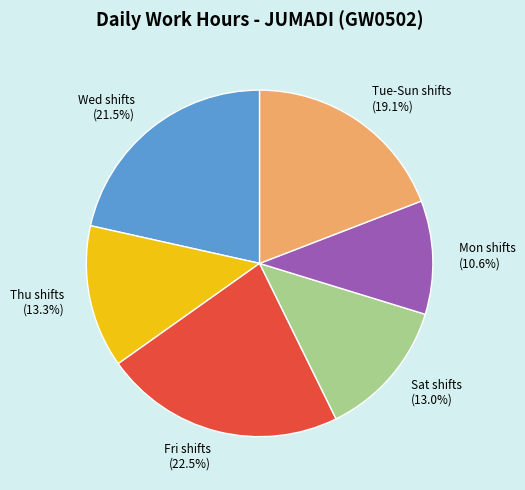

Does Sat shifts (13.0%) represent more than half of the total?

No